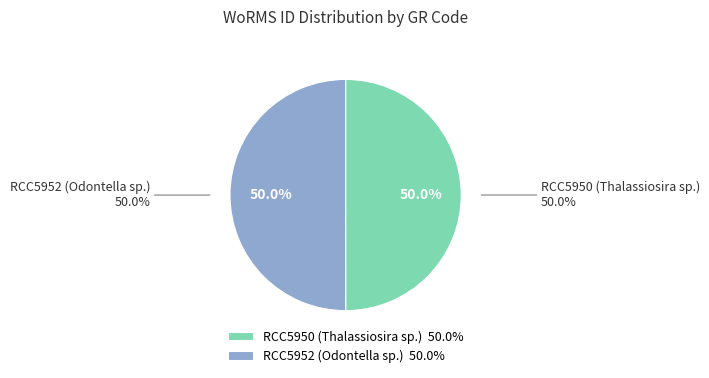

What percentage is the RCC5952 (Odontella sp.) slice, to the nearest percent?

50%